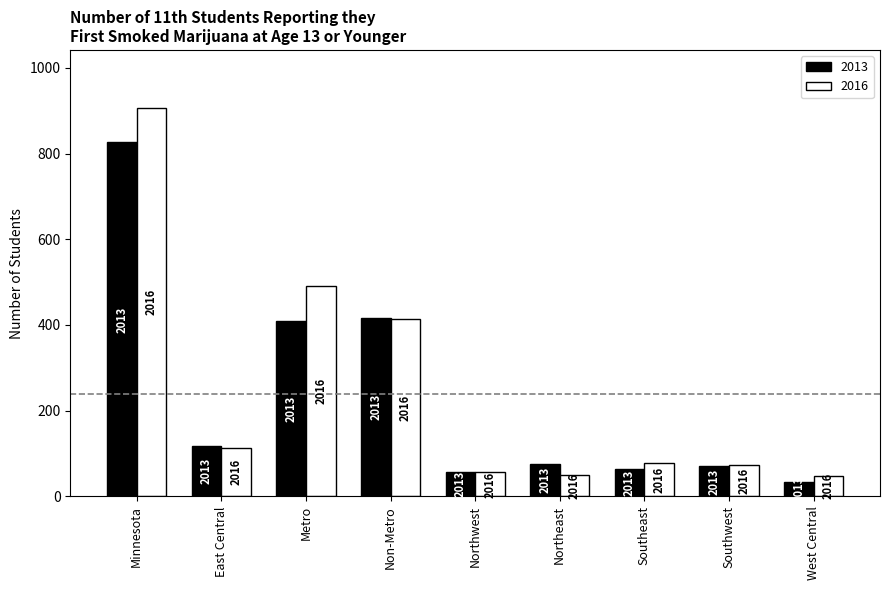

Which has a higher value, Non-Metro or Southeast?

Non-Metro